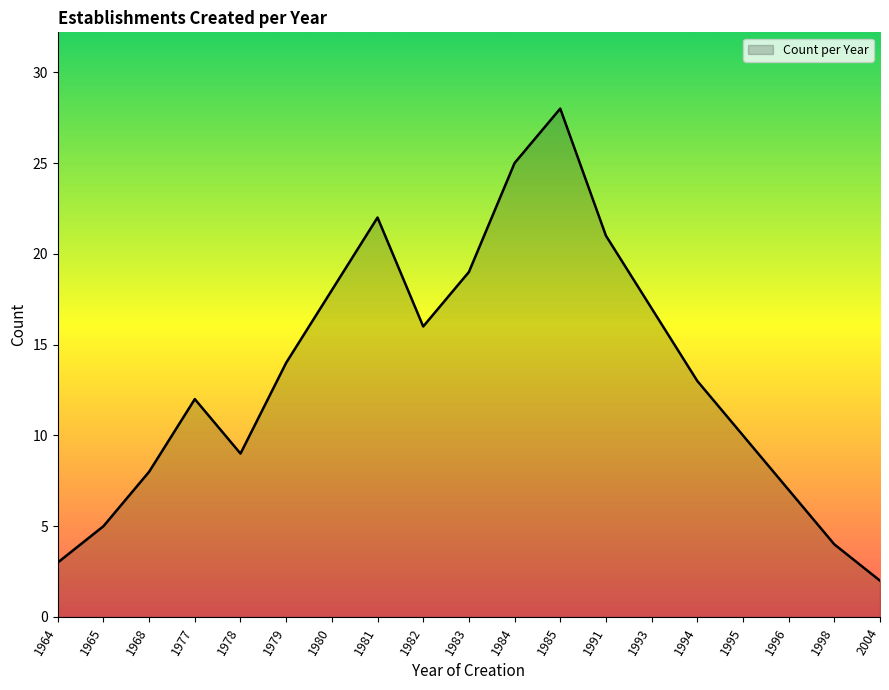

Rank the categories by value from lowest to highest.

2004, 1964, 1998, 1965, 1996, 1968, 1978, 1995, 1977, 1994, 1979, 1982, 1993, 1980, 1983, 1991, 1981, 1984, 1985